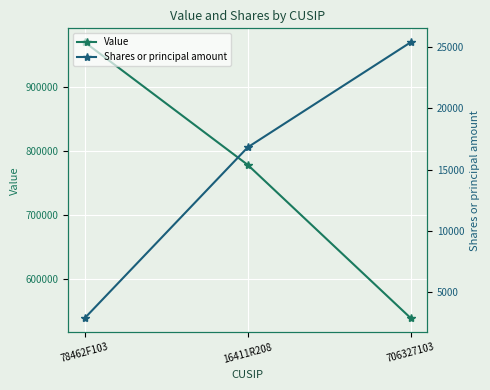

How many lines are shown in the chart?

2